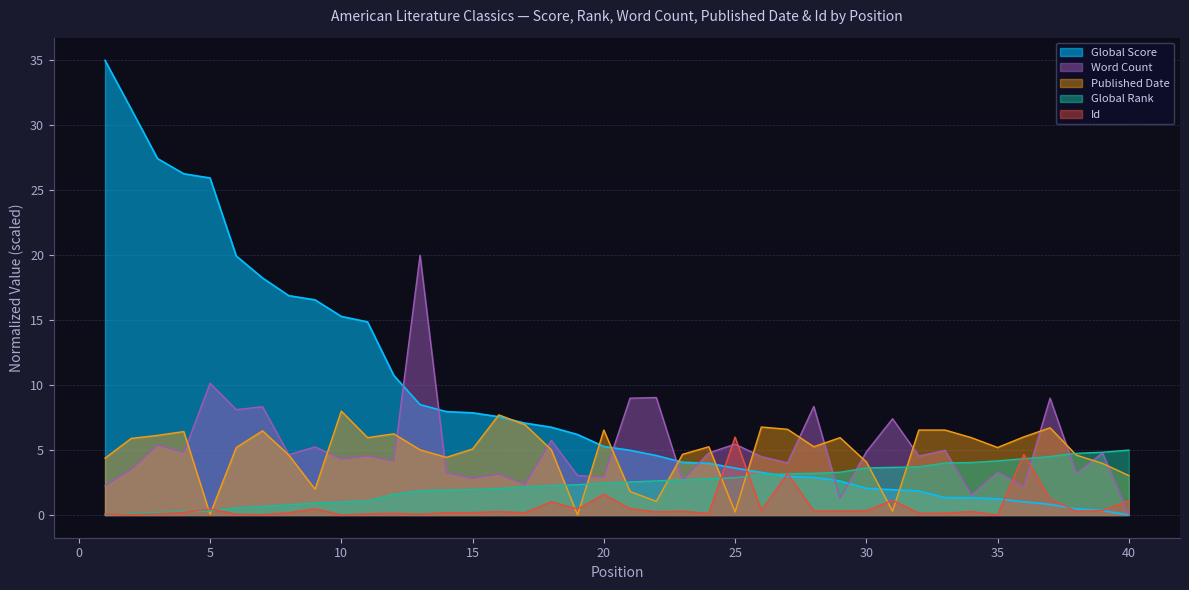

What are all the series names shown in the legend?

Global Score, Word Count, Published Date, Global Rank, Id